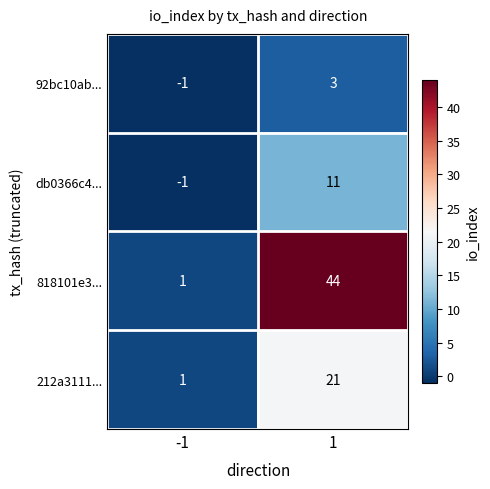

Reading left to right, extract all data points from this chart.

92bc10ab...: -1	3
db0366c4...: -1	11
818101e3...: 1	44
212a3111...: 1	21